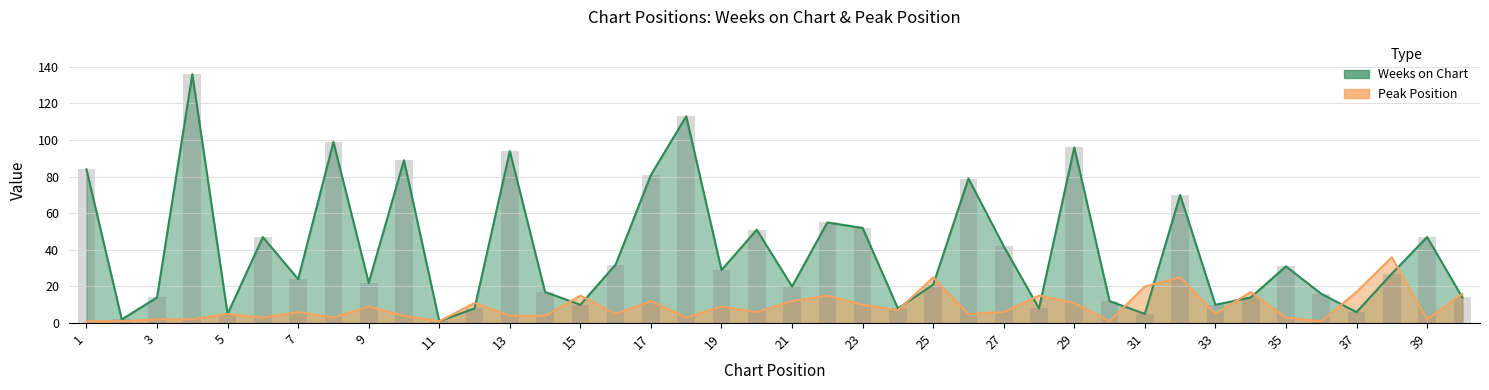

At 3, list the series in order from smallest to largest.

Peak Position, Weeks on Chart